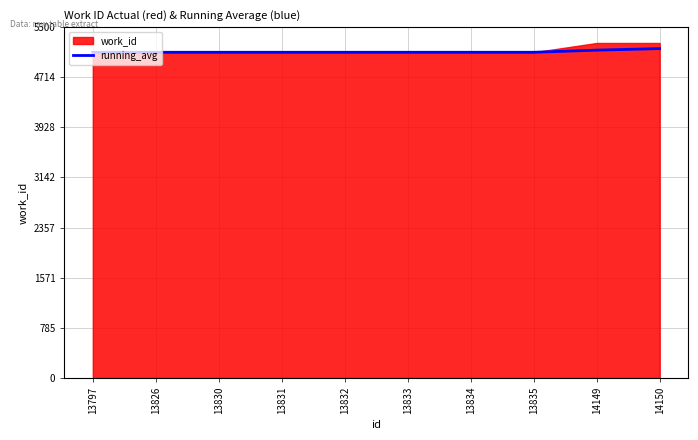

Reading right to left, transcribe all the data shown in this chart.

5163.6	5139.6	5106.1	5106.1	5106.2	5106.0	5106.0	5106.0	5106.0	5106.0